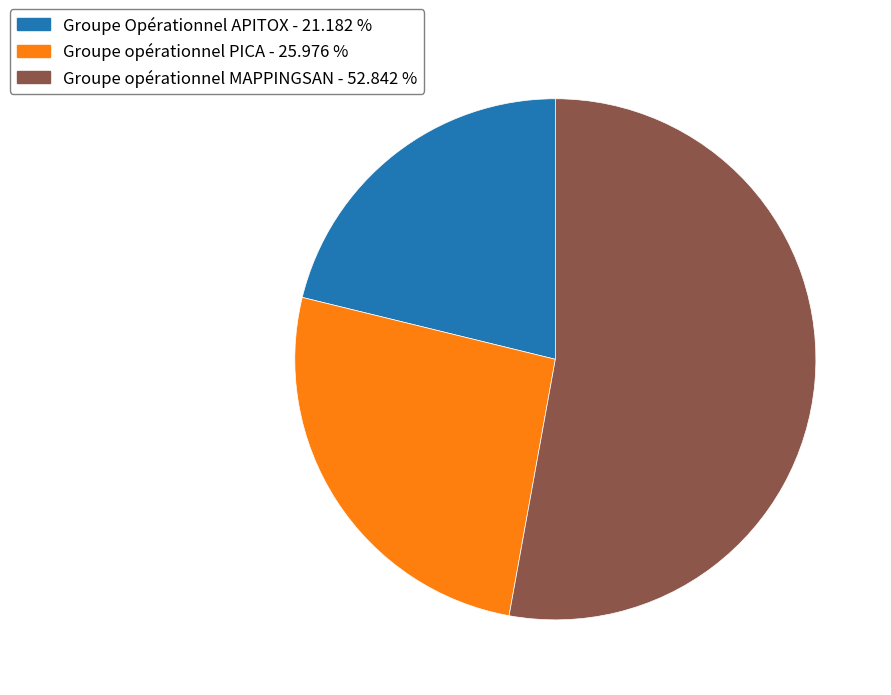

True or false: Groupe opérationnel MAPPINGSAN accounts for 61% of the total.

False